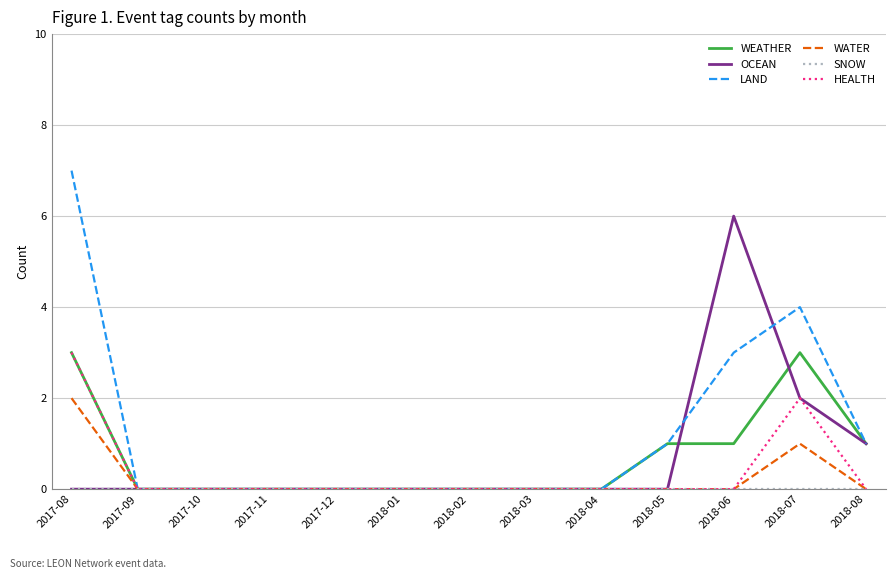

Which category has the highest value in the HEALTH series?

2017-08